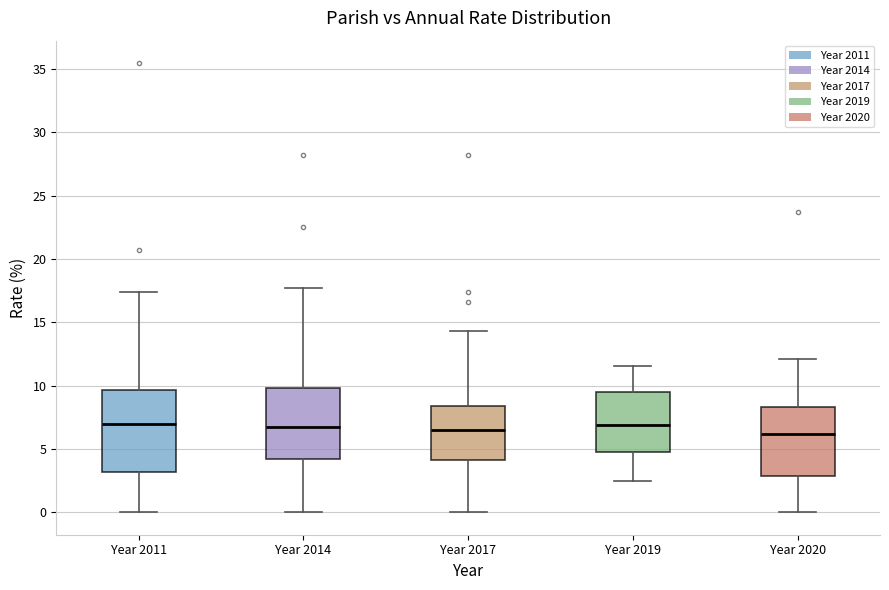

Reading left to right, read every box against the y-axis: the position of its median line, the range the box covers, and the ends of its whiskers. The values are not printed on the chart, so give them approximately, as read against the axis.

Year 2011: median 7.0, box 3.0 to 9.5, whiskers 0.0 to 17.5
Year 2014: median 6.5, box 4.0 to 10.0, whiskers 0.0 to 17.5
Year 2017: median 6.5, box 4.0 to 8.5, whiskers 0.0 to 14.5
Year 2019: median 7.0, box 5.0 to 9.5, whiskers 2.5 to 11.5
Year 2020: median 6.0, box 3.0 to 8.5, whiskers 0.0 to 12.0